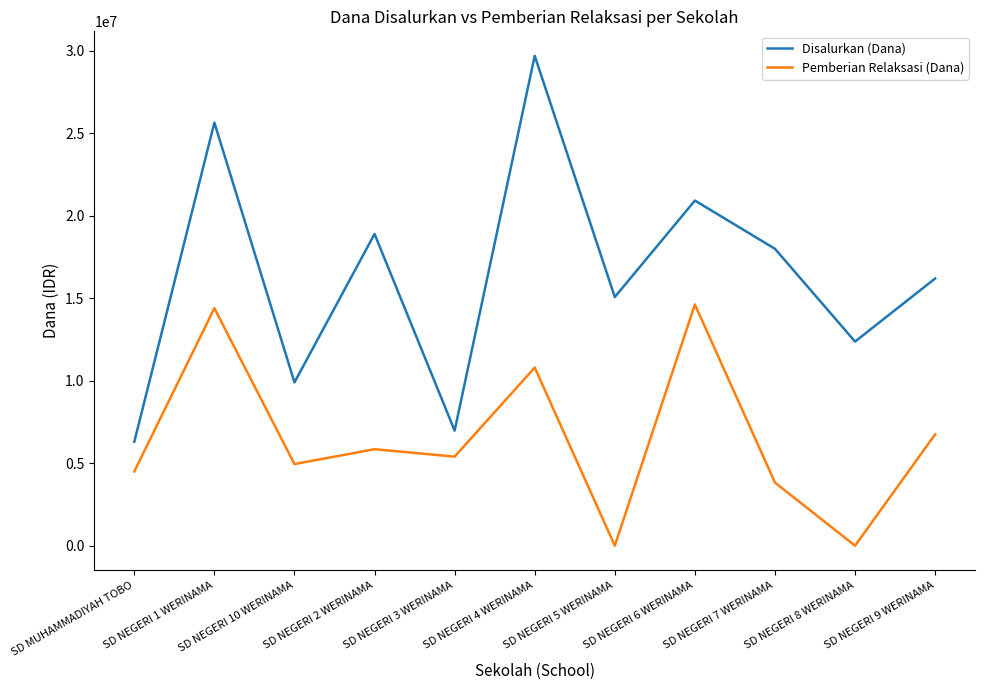

True or false: Disalurkan (Dana) and Pemberian Relaksasi (Dana) cross at least once.

False